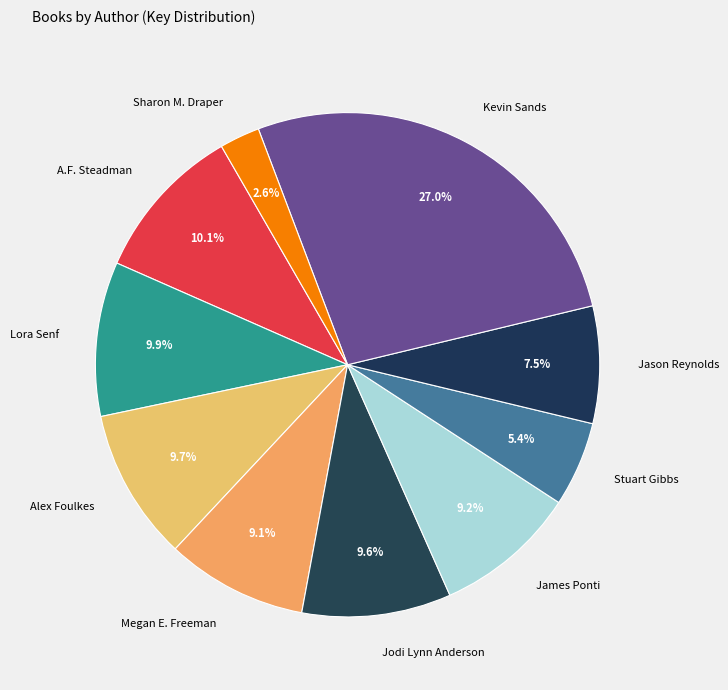

Count the number of slices in the pie.

10